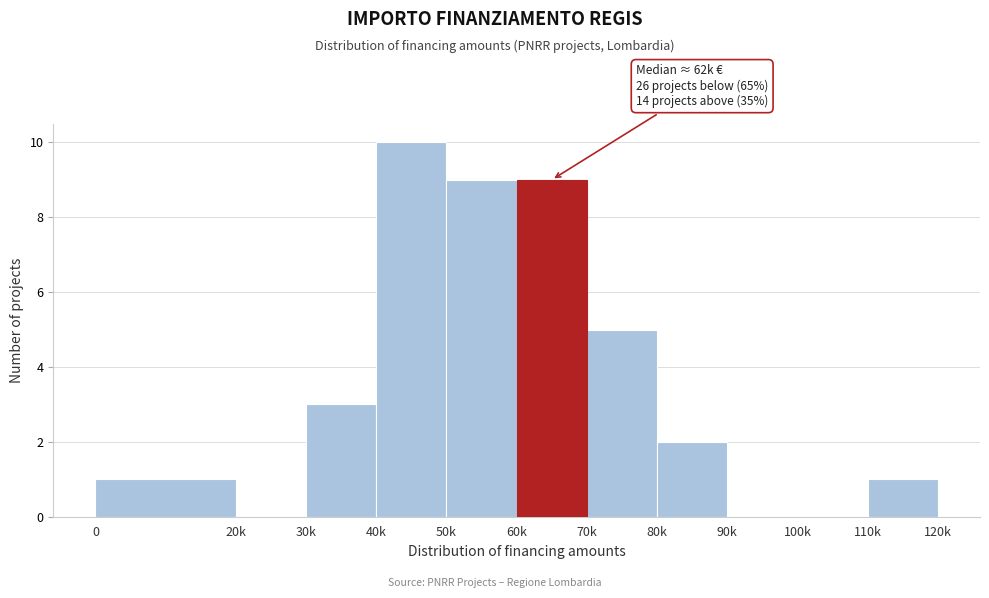

Reading left to right, extract all data points from this chart.

0=1	20k=0	30k=3	40k=10	50k=9	60k=9	70k=5	80k=2	90k=0	100k=0	110k=1